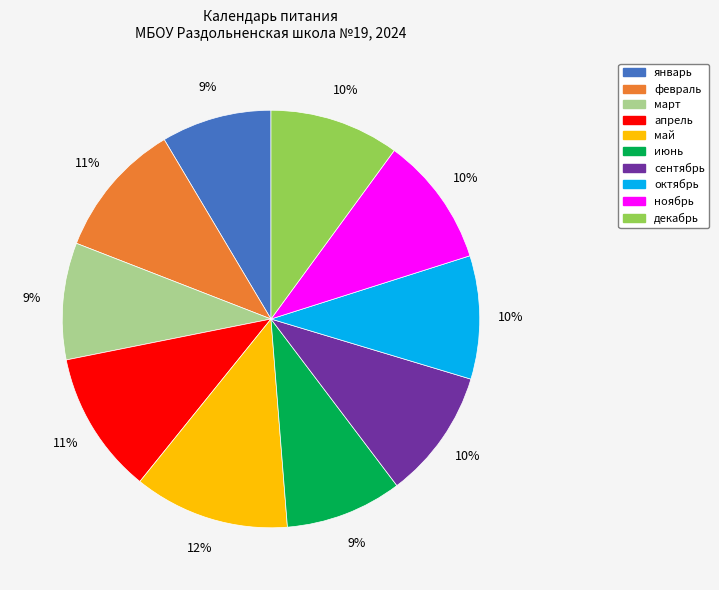

Which slice is the largest?

май